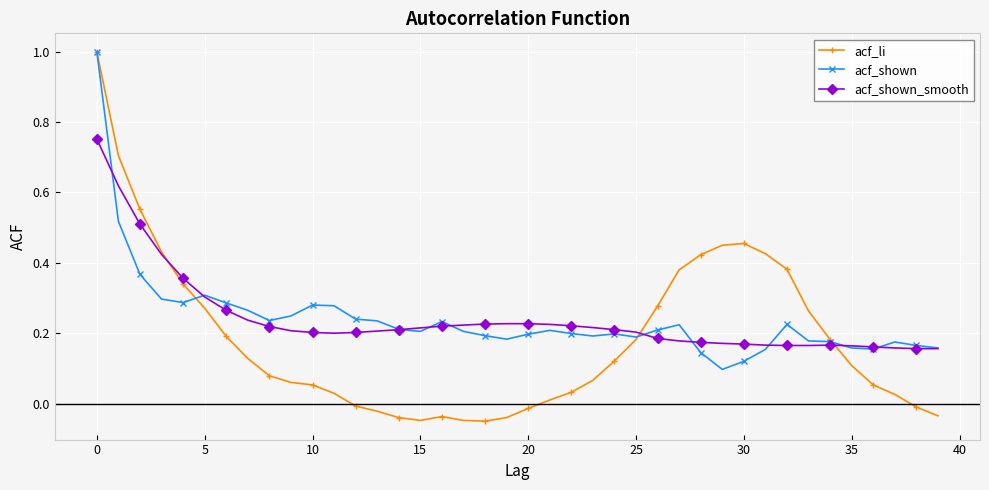

Which series has the largest range (max minus min)?

acf_li